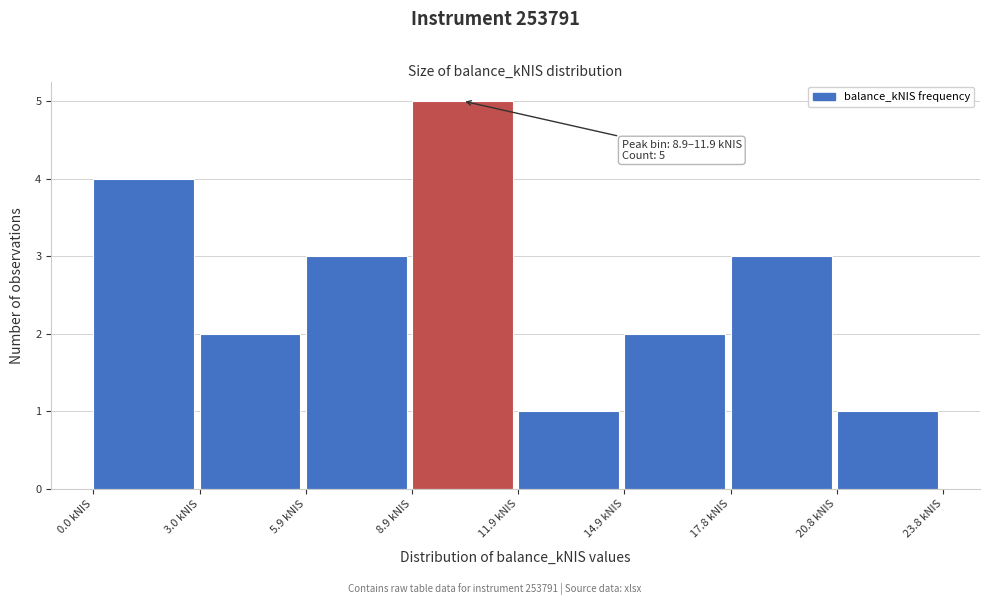

Over which range of the x-axis is the bar tallest?

9 to 12